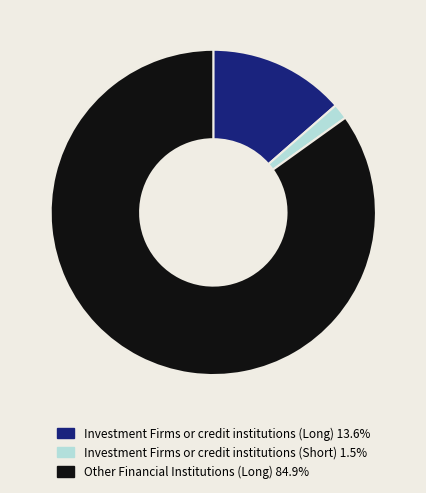

Do Other Financial Institutions (Long) 84.9% and Investment Firms or credit institutions (Short) 1.5% together represent more than half of the pie?

Yes